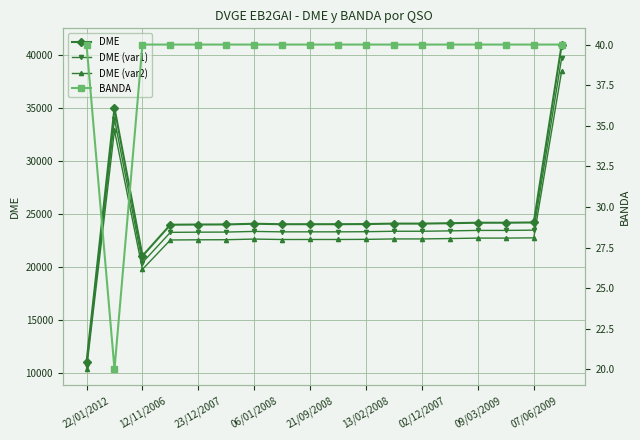

True or false: DME and DME (var1) cross at least once.

False